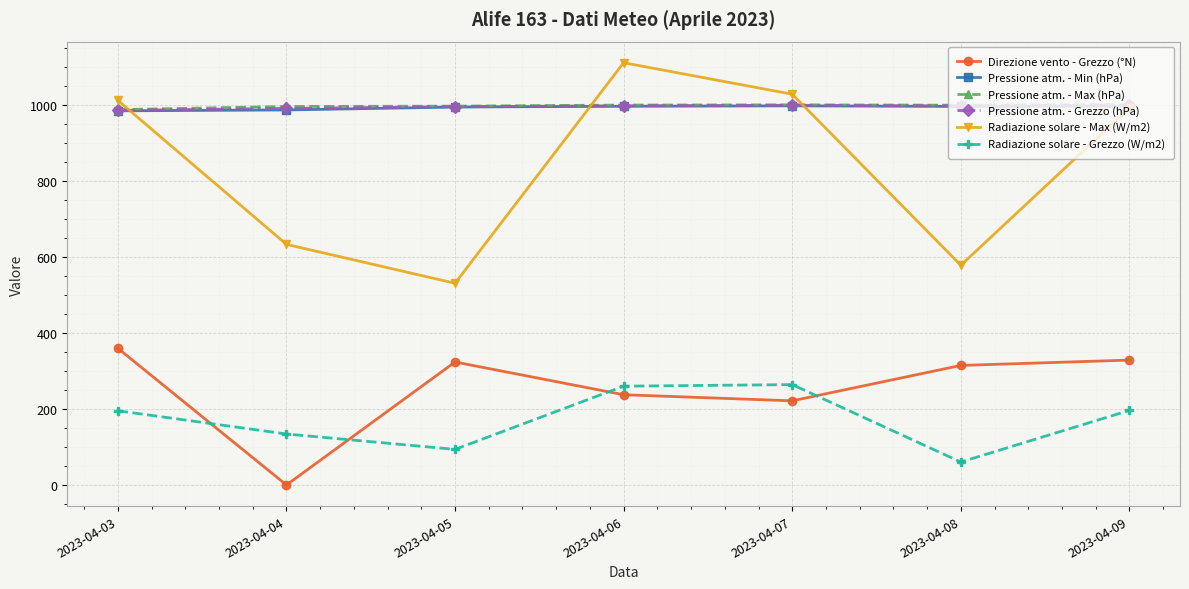

What is the lowest value of the Radiazione solare - Max (W/m2) series?

530.8